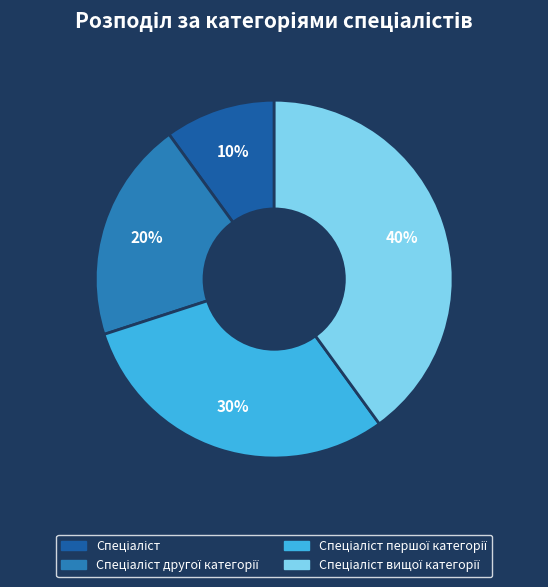

How many segments does this pie chart have?

4